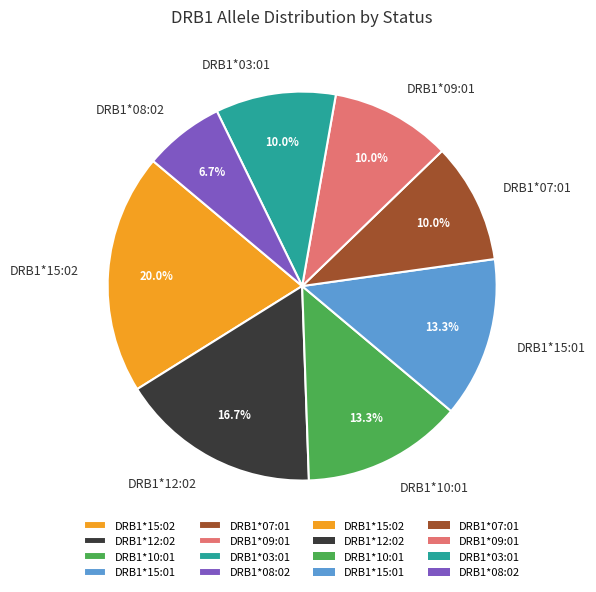

How many slices are in this pie chart?

8